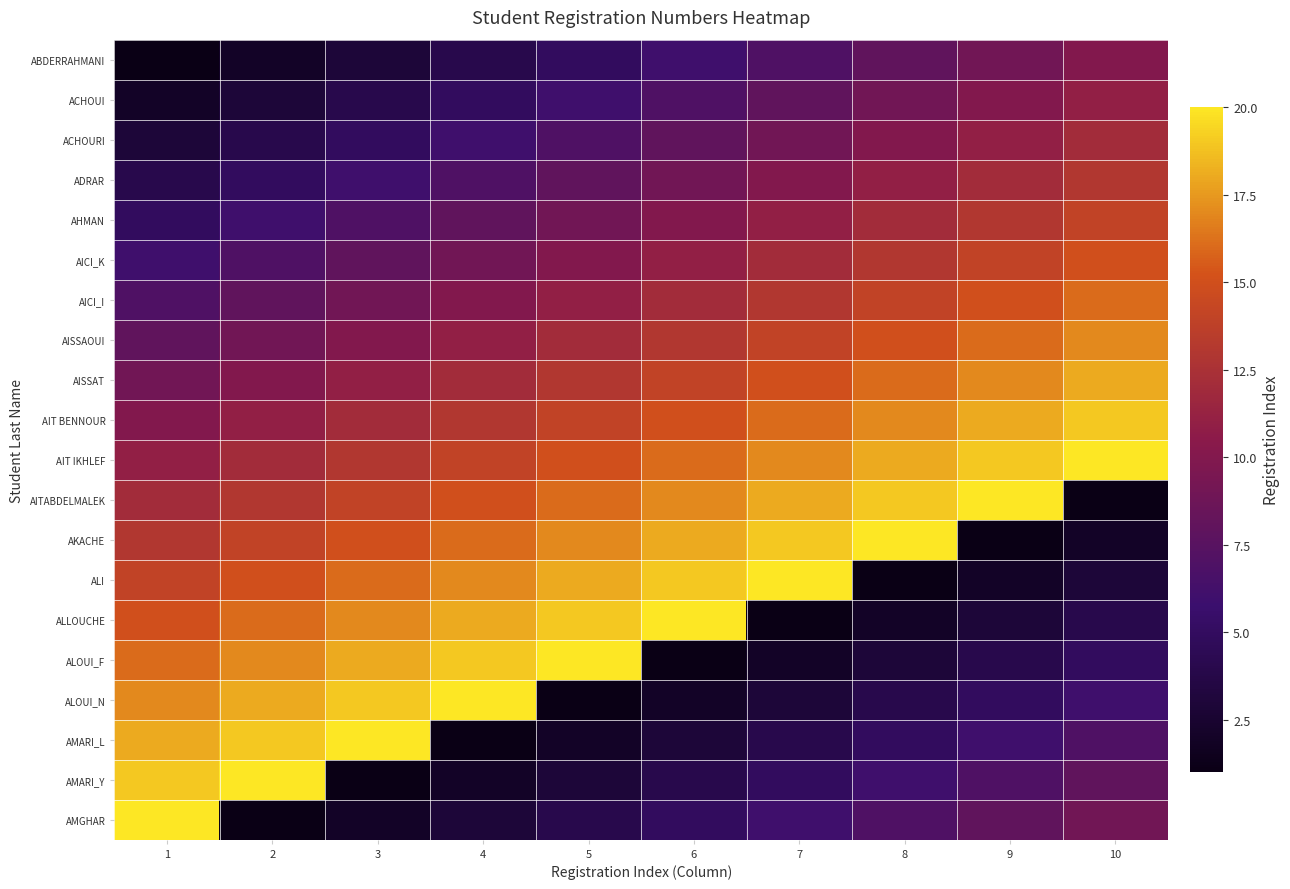

What is the spread (max minus min) of values at 8?

19